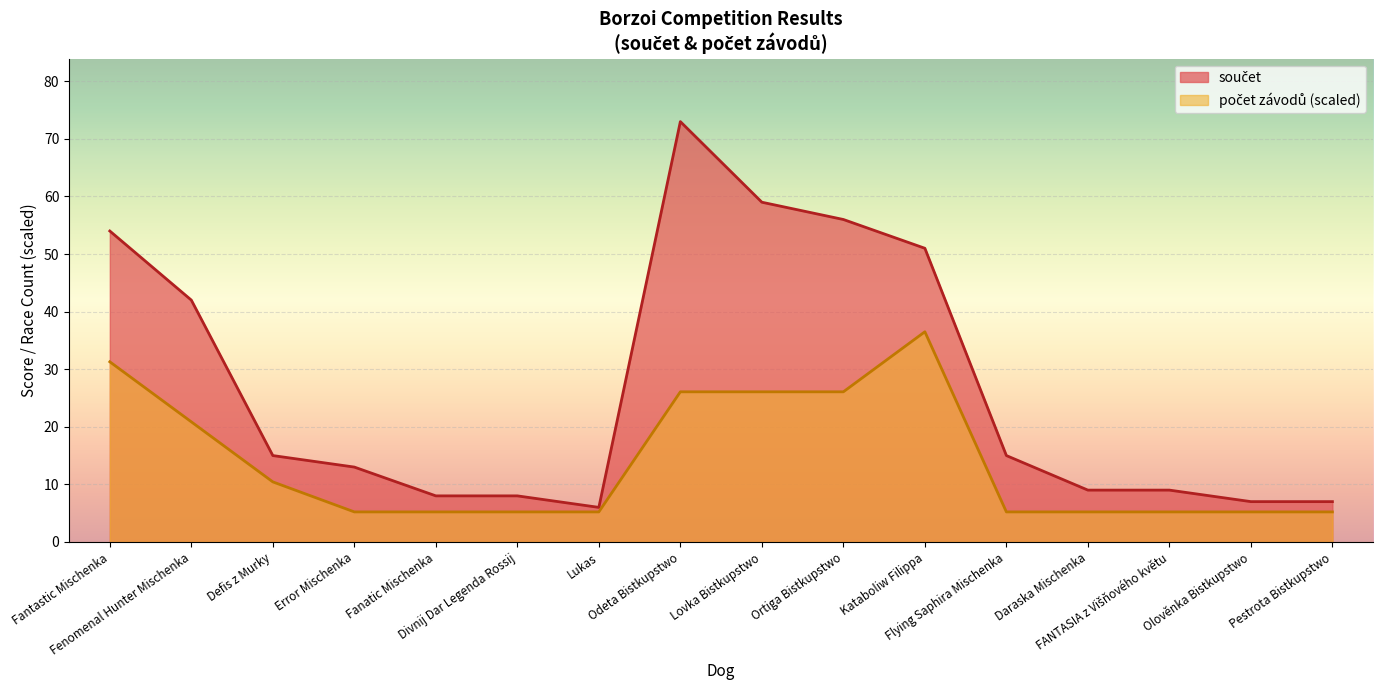

What is the greatest value displayed?

73.0